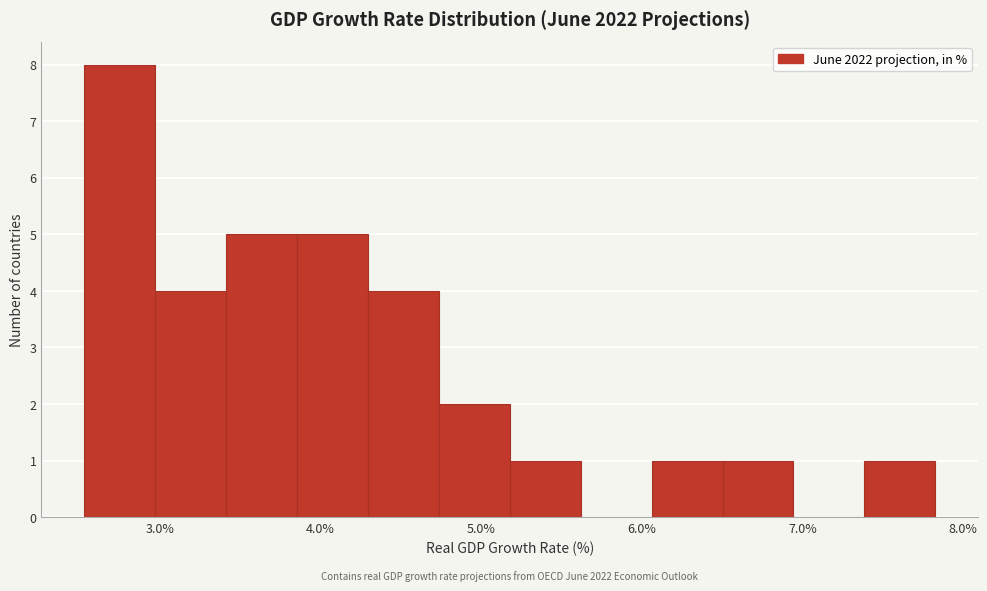

Which range on the x-axis has the tallest bar?

2.5 to 3.0